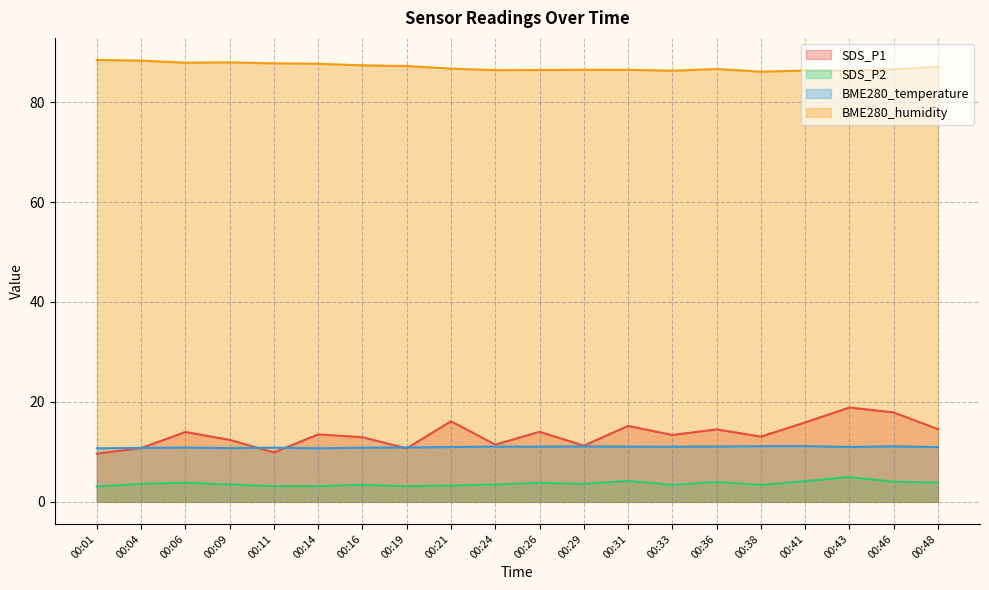

The BME280_temperature series shows 11.0 at 00:48. True or false?

True